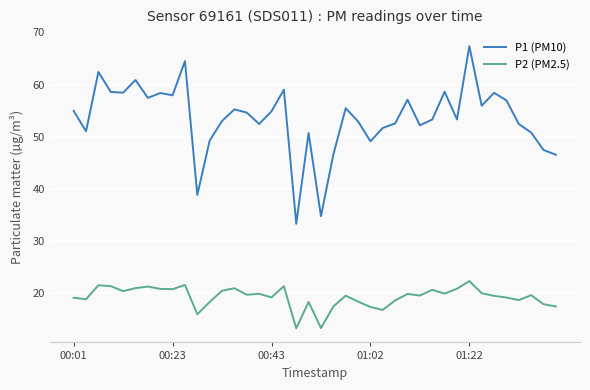

True or false: P2 (PM2.5) and P1 (PM10) intersect in this chart.

False